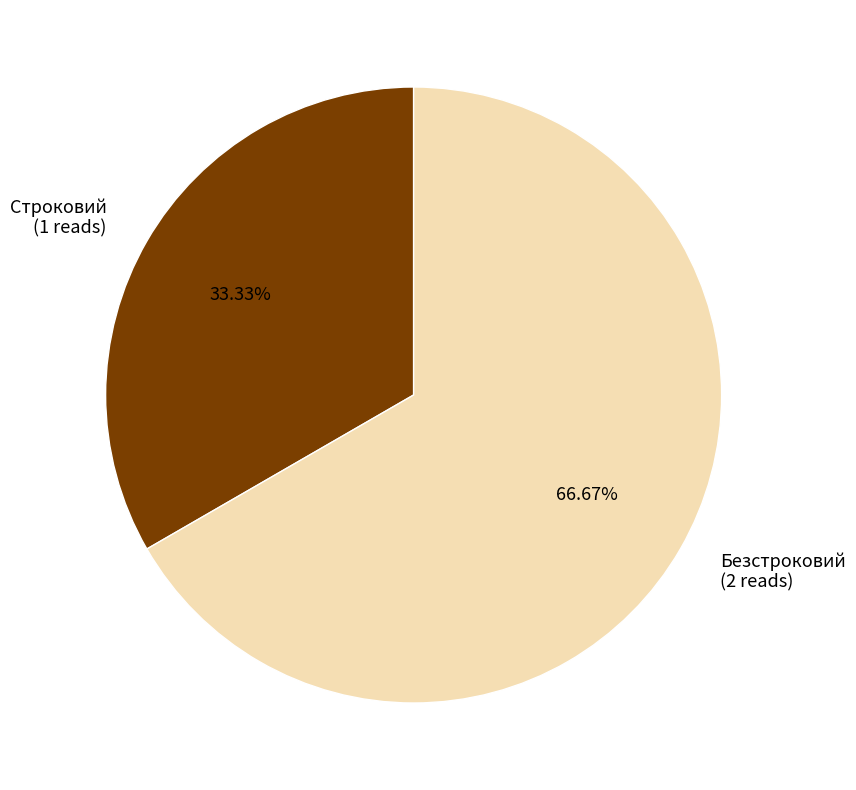

What percentage is NOT represented by Безстроковий?

33.3%